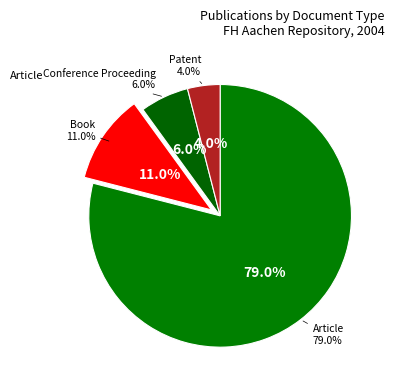

Which category accounts for the majority?

Article